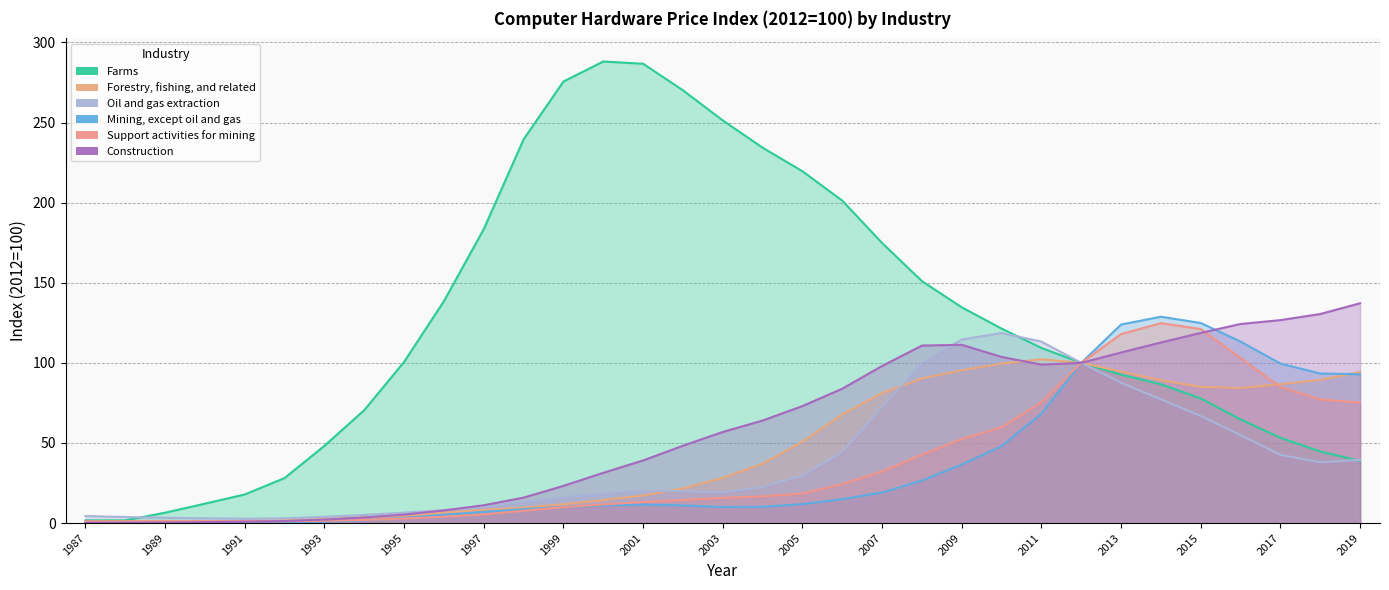

Reading left to right, what are all the values shown in this chart?

Farms: 1987=1.7	1988=1.7	1989=6.5	1990=12.1	1991=17.9	1992=28.1	1993=48.2	1994=70.5	1995=100.6	1996=138.5	1997=183.5	1998=239.5	1999=275.6	2000=288.1	2001=286.7	2002=270.1	2003=251.3	2004=234.3	2005=219.6	2006=201.3	2007=174.8	2008=151.0	2009=134.7	2010=121.4	2011=109.3	2012=100.0	2013=92.6	2014=86.6	2015=77.8	2016=64.7	2017=53.3	2018=44.7	2019=38.7
Forestry, fishing, and related: 1987=0.9	1988=1.0	1989=1.1	1990=1.1	1991=1.3	1992=1.7	1993=2.5	1994=3.6	1995=4.4	1996=6.6	1997=8.2	1998=9.6	1999=11.7	2000=14.4	2001=17.2	2002=21.6	2003=28.2	2004=37.1	2005=50.8	2006=67.8	2007=81.2	2008=90.3	2009=95.4	2010=99.5	2011=102.3	2012=100.0	2013=94.6	2014=89.2	2015=85.0	2016=84.3	2017=86.7	2018=89.4	2019=94.3
Oil and gas extraction: 1987=4.4	1988=3.7	1989=3.3	1990=3.0	1991=2.7	1992=3.0	1993=3.9	1994=5.1	1995=6.5	1996=8.1	1997=10.1	1998=13.2	1999=16.2	2000=18.4	2001=20.3	2002=19.9	2003=19.1	2004=22.6	2005=29.6	2006=44.4	2007=72.4	2008=100.0	2009=114.6	2010=118.6	2011=113.3	2012=100.0	2013=87.6	2014=77.3	2015=66.8	2016=54.9	2017=42.6	2018=38.0	2019=39.4
Mining, except oil and gas: 1987=0.1	1988=0.1	1989=0.2	1990=0.4	1991=0.5	1992=0.6	1993=0.9	1994=1.7	1995=3.2	1996=5.2	1997=6.9	1998=8.6	1999=10.1	2000=11.0	2001=11.5	2002=11.0	2003=10.0	2004=10.2	2005=11.8	2006=14.9	2007=19.1	2008=26.5	2009=36.6	2010=48.0	2011=68.3	2012=100.0	2013=123.9	2014=128.8	2015=124.9	2016=113.3	2017=99.6	2018=93.4	2019=92.9
Support activities for mining: 1987=1.1	1988=1.0	1989=1.1	1990=1.1	1991=1.1	1992=1.2	1993=1.4	1994=1.9	1995=2.8	1996=4.0	1997=5.4	1998=7.7	1999=10.0	2000=11.6	2001=13.1	2002=14.5	2003=15.8	2004=16.7	2005=18.5	2006=24.3	2007=32.2	2008=42.7	2009=52.5	2010=59.8	2011=75.4	2012=100.0	2013=118.0	2014=124.8	2015=121.1	2016=103.0	2017=84.9	2018=77.2	2019=75.2
Construction: 1987=0.1	1988=0.2	1989=0.3	1990=0.6	1991=0.9	1992=1.3	1993=2.2	1994=3.5	1995=5.3	1996=7.9	1997=11.1	1998=15.9	1999=23.2	2000=31.4	2001=39.1	2002=48.3	2003=56.9	2004=64.0	2005=73.0	2006=83.9	2007=98.0	2008=110.8	2009=111.3	2010=103.7	2011=98.9	2012=100.0	2013=106.5	2014=112.7	2015=118.7	2016=124.3	2017=126.7	2018=130.5	2019=137.2